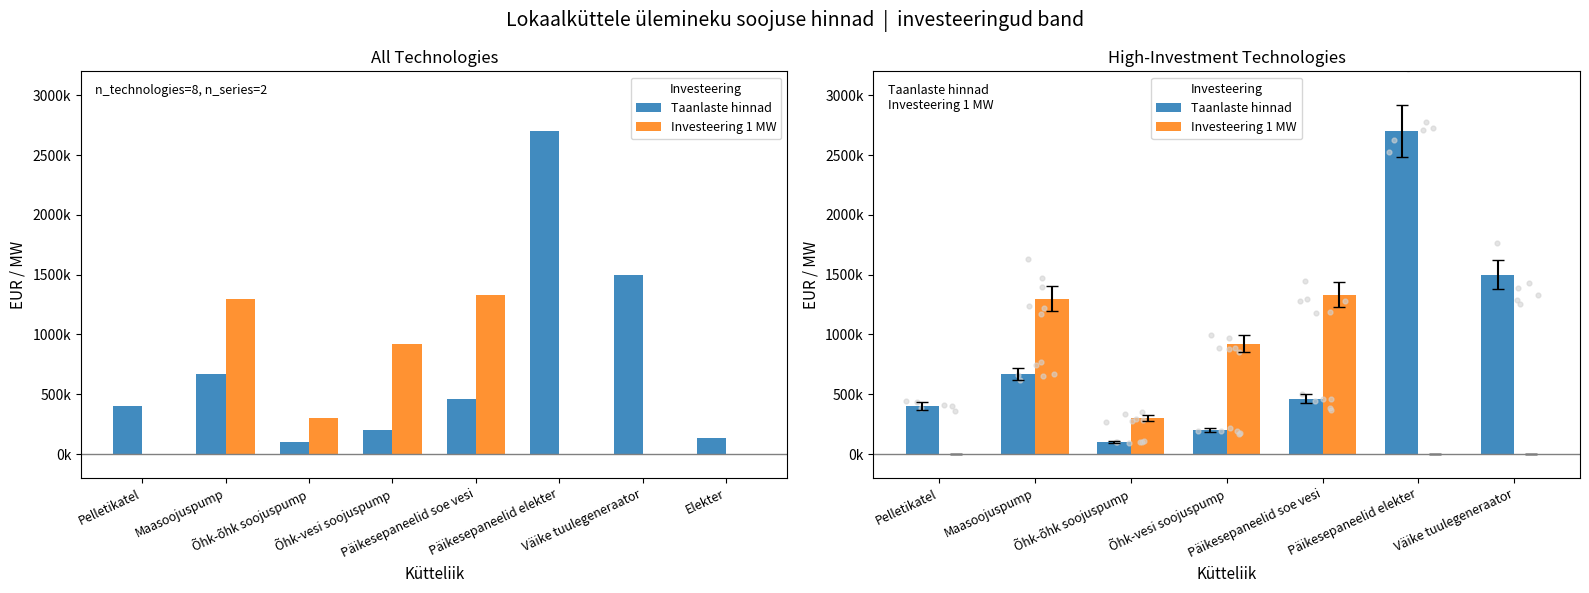

At which category is the sum across all series the highest?

Päikesepaneelid elekter